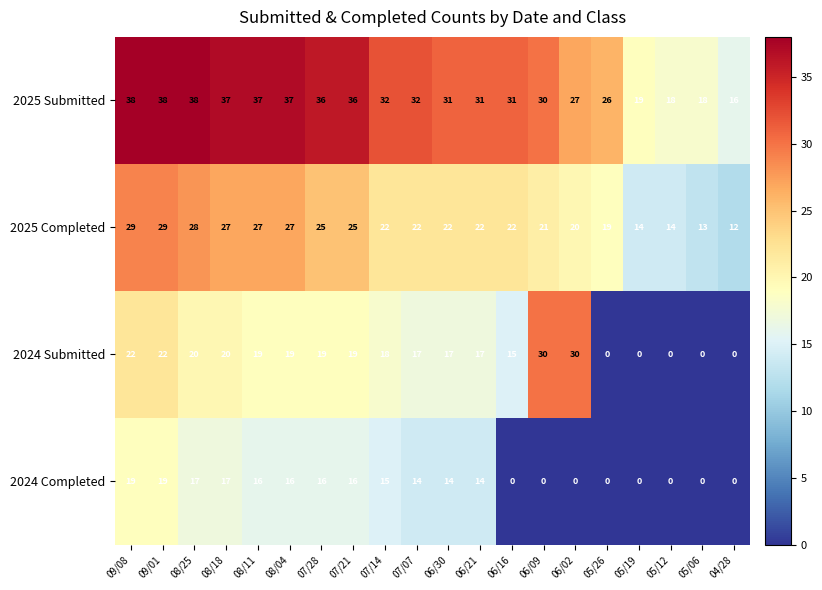

Is it true that 2025 Completed equals 15 at 07/14?

False